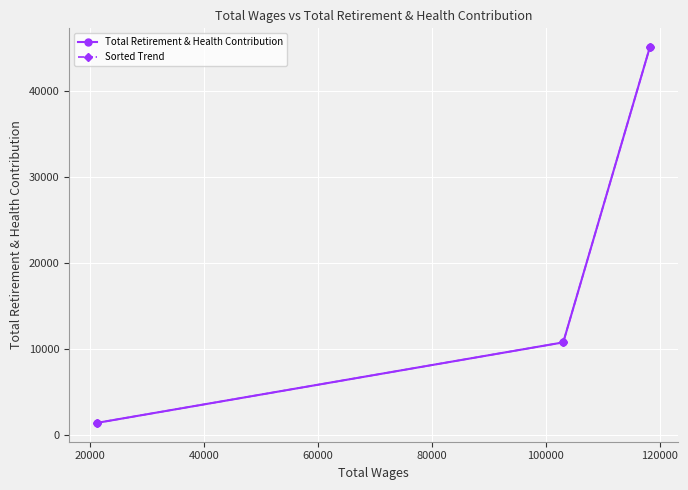

What is the maximum value for Total Retirement & Health Contribution?

45065